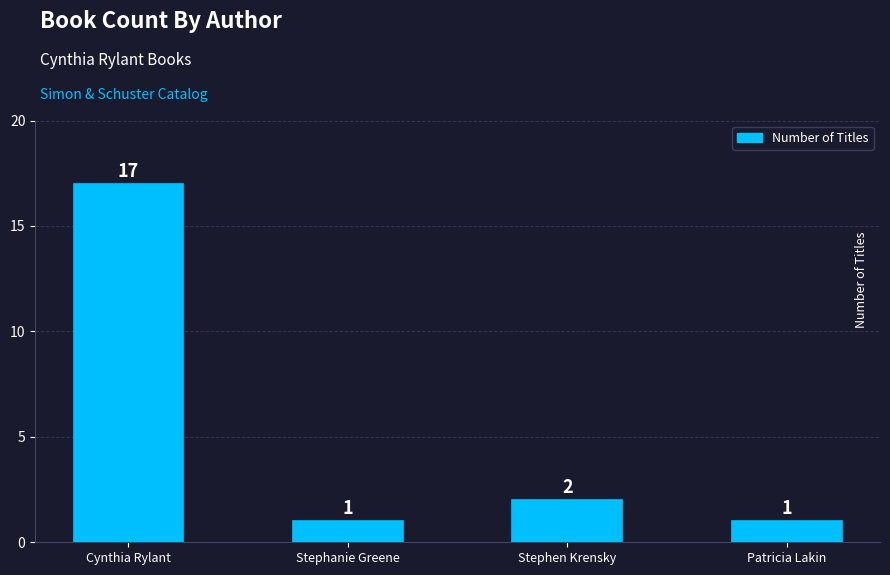

Are the bars grouped side by side (vs. stacked)?

No